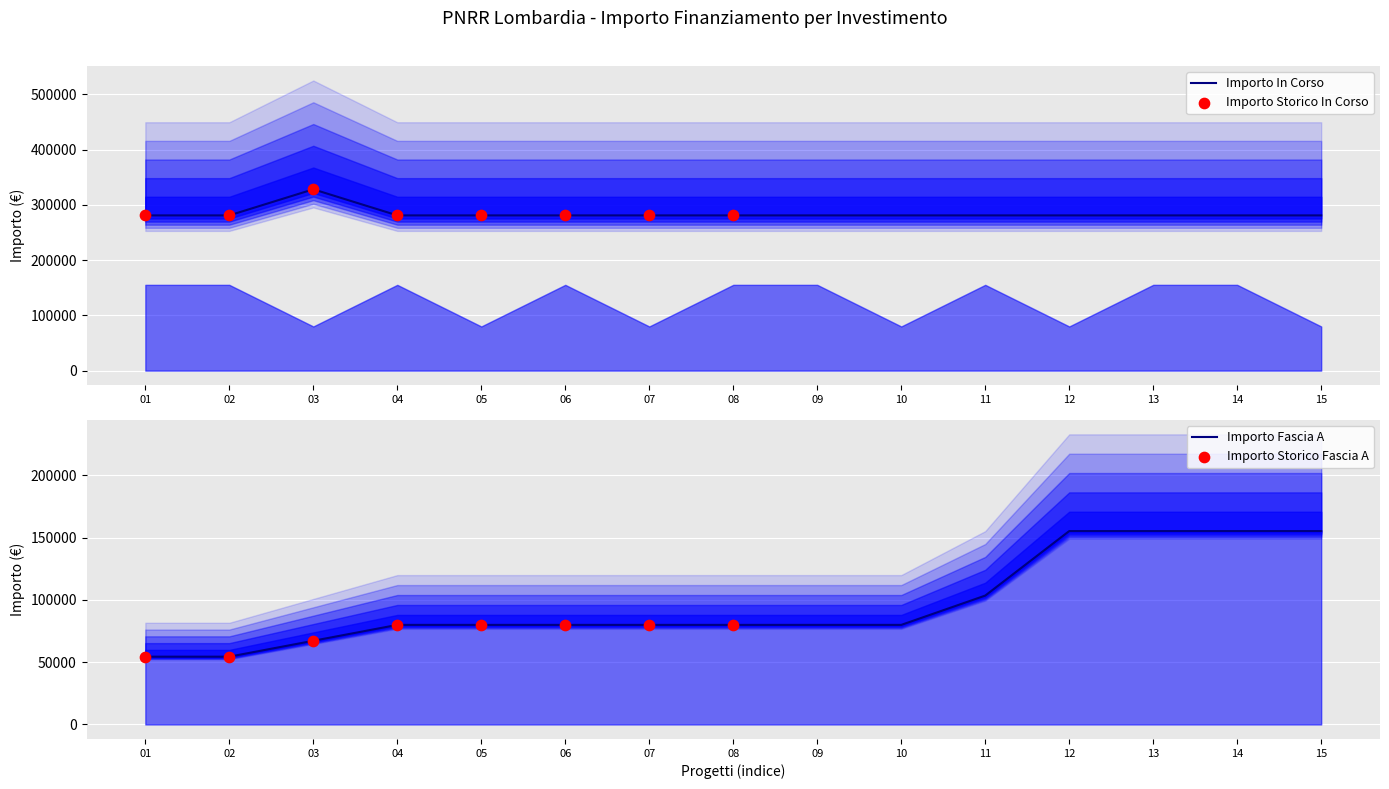

What is the highest value of the Importo In Corso series?

328160